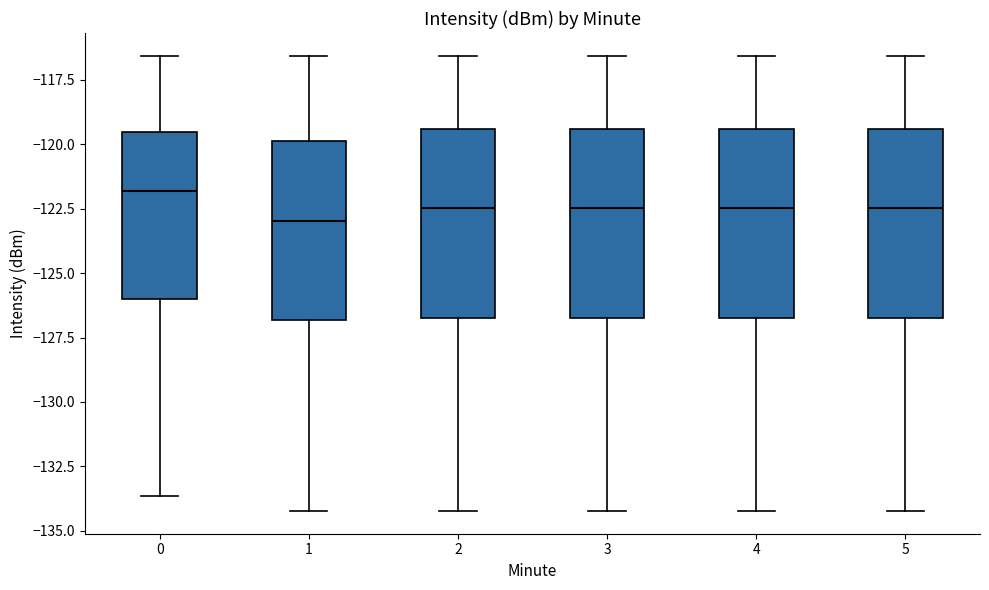

Which box's median line is the lowest?

1